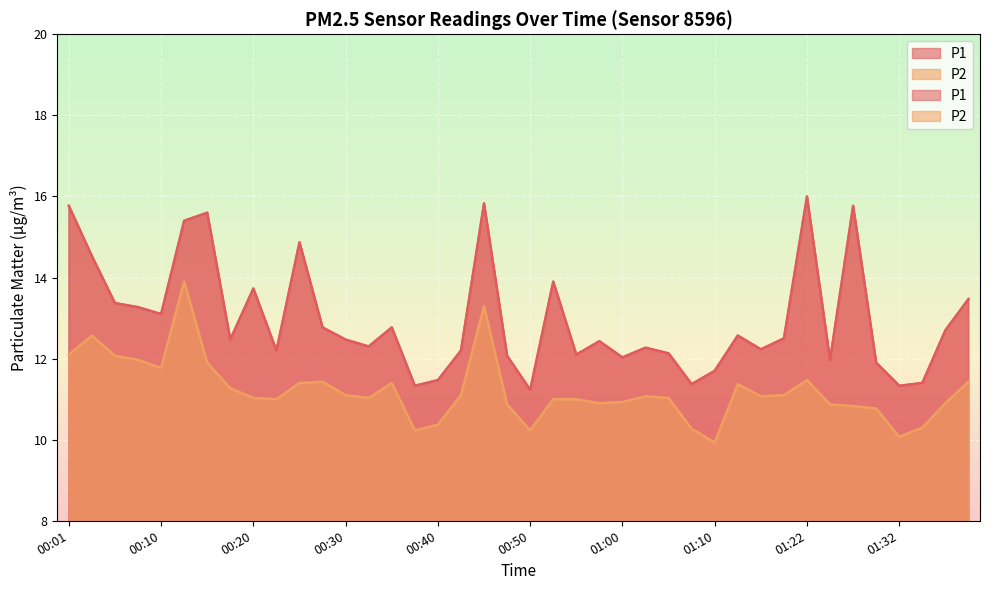

Is the value of P2 at 00:13 greater than the value of P1 at 00:01?

No